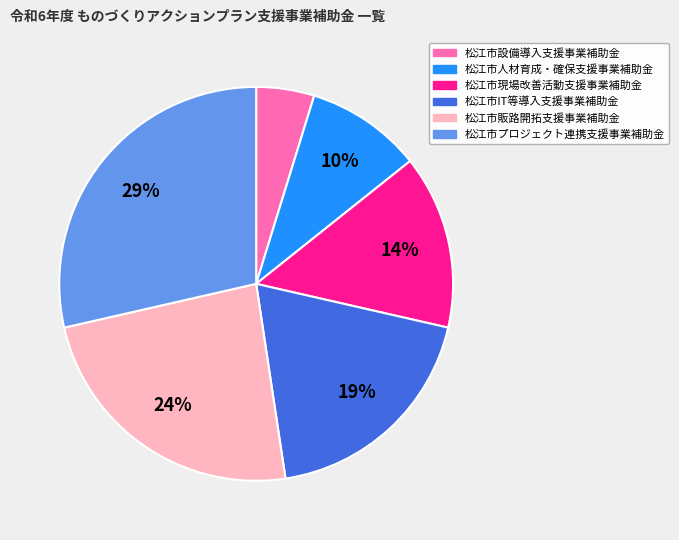

Combined, do 松江市IT等導入支援事業補助金 and 松江市人材育成・確保支援事業補助金 account for over 50%?

No